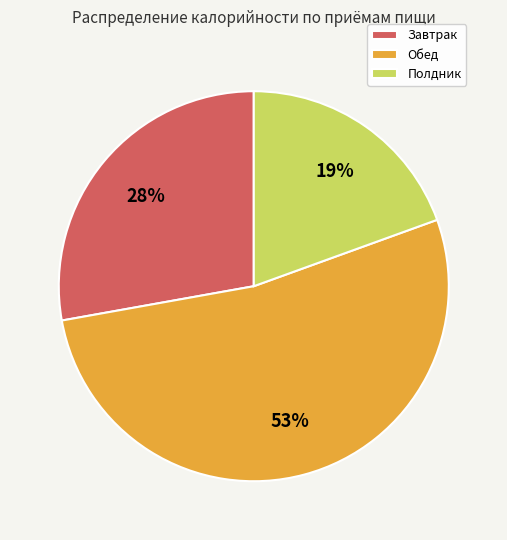

The Обед slice represents 53% of the pie. True or false?

True